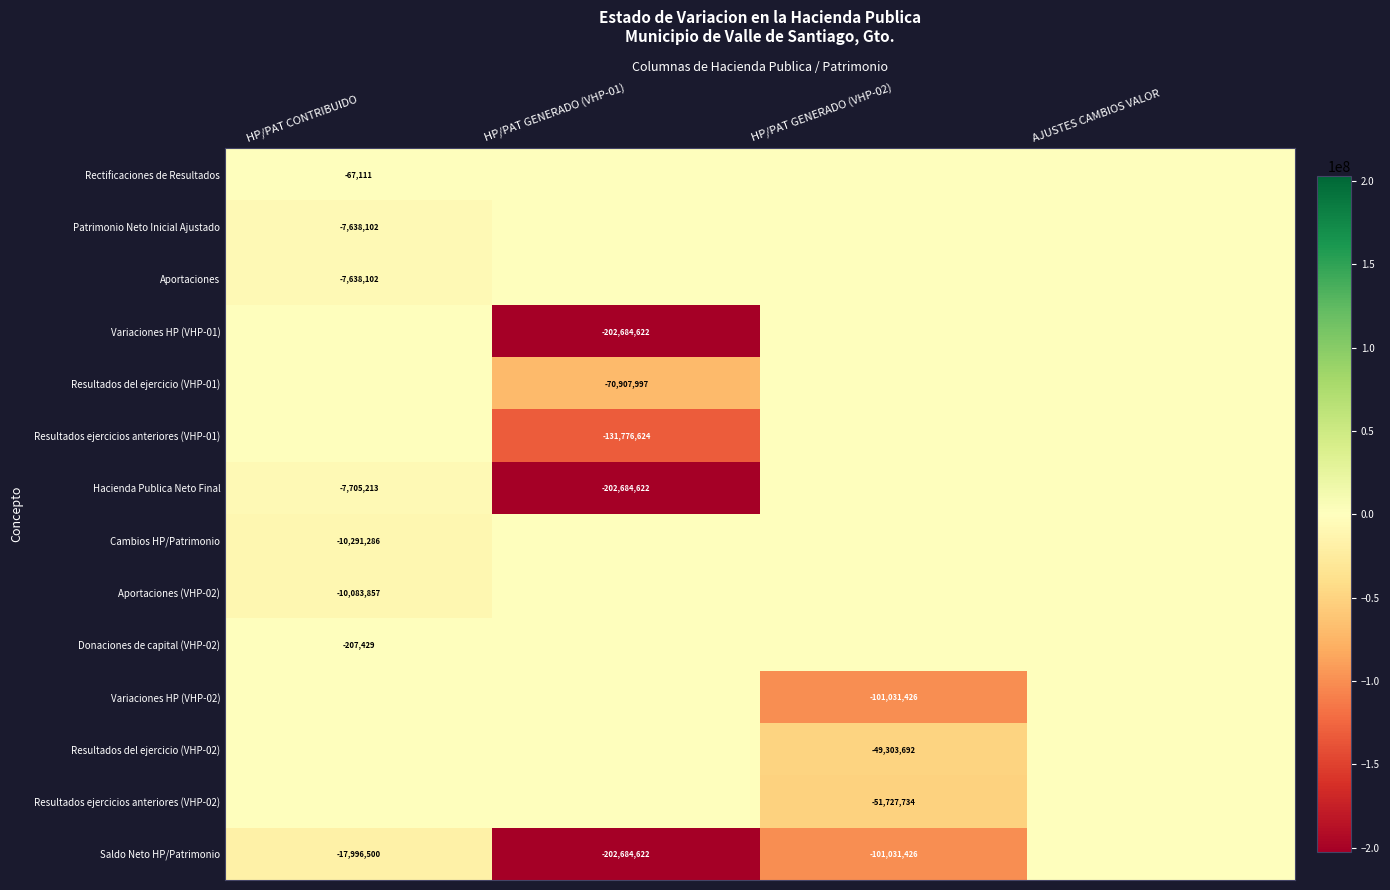

True or false: Aportaciones has a value of -11902388 at HP/PAT CONTRIBUIDO.

False